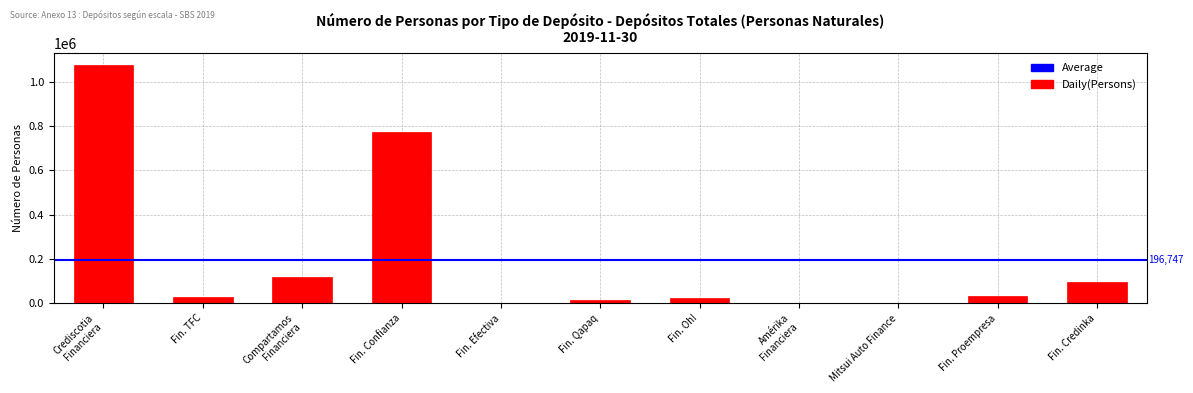

What is the maximum value shown in the chart?

1073459